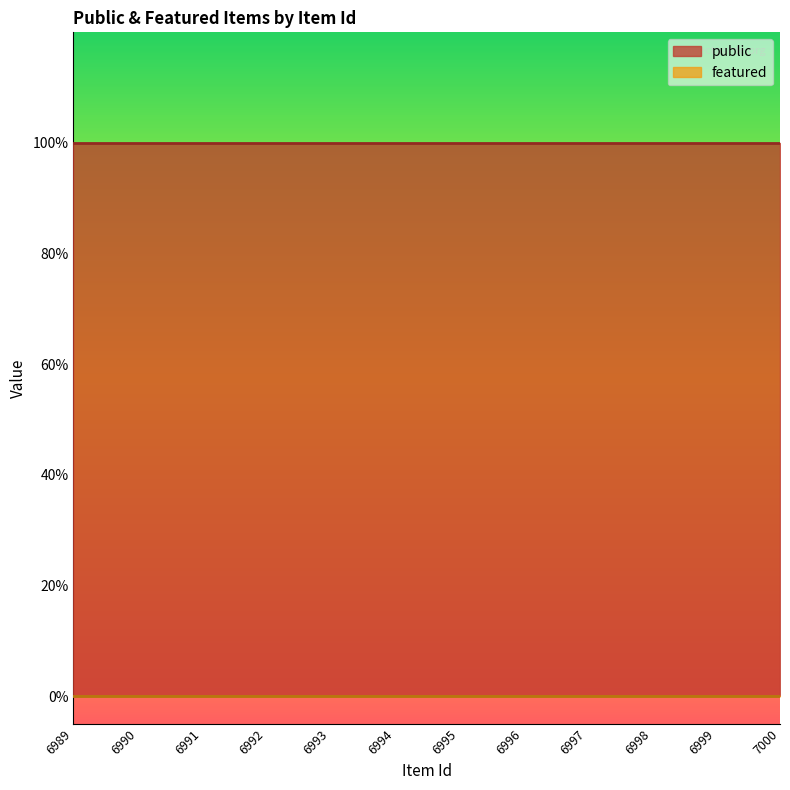

What is the spread (max minus min) of values at 6992?

1